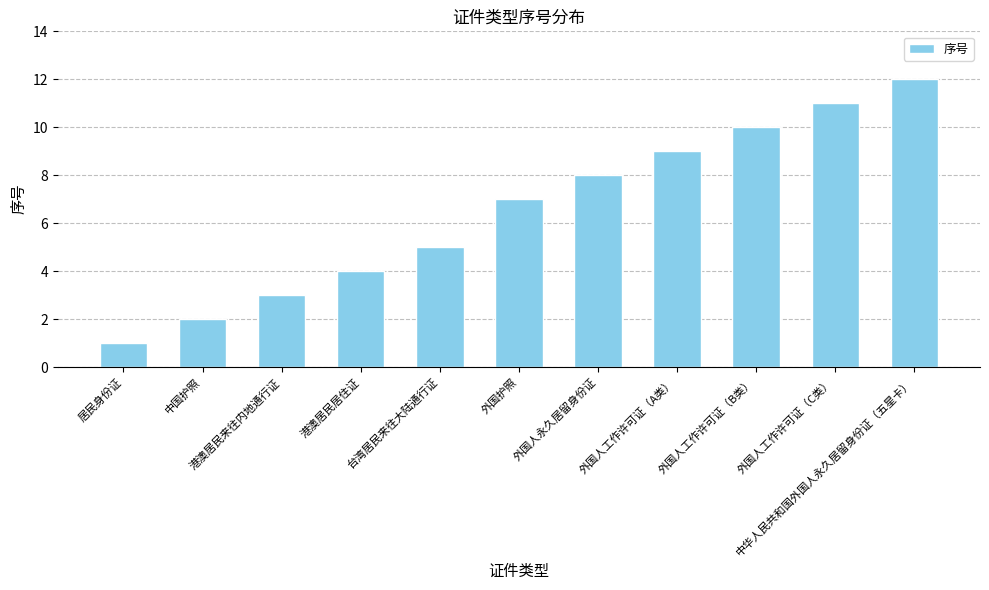

Are the bars grouped side by side (vs. stacked)?

No